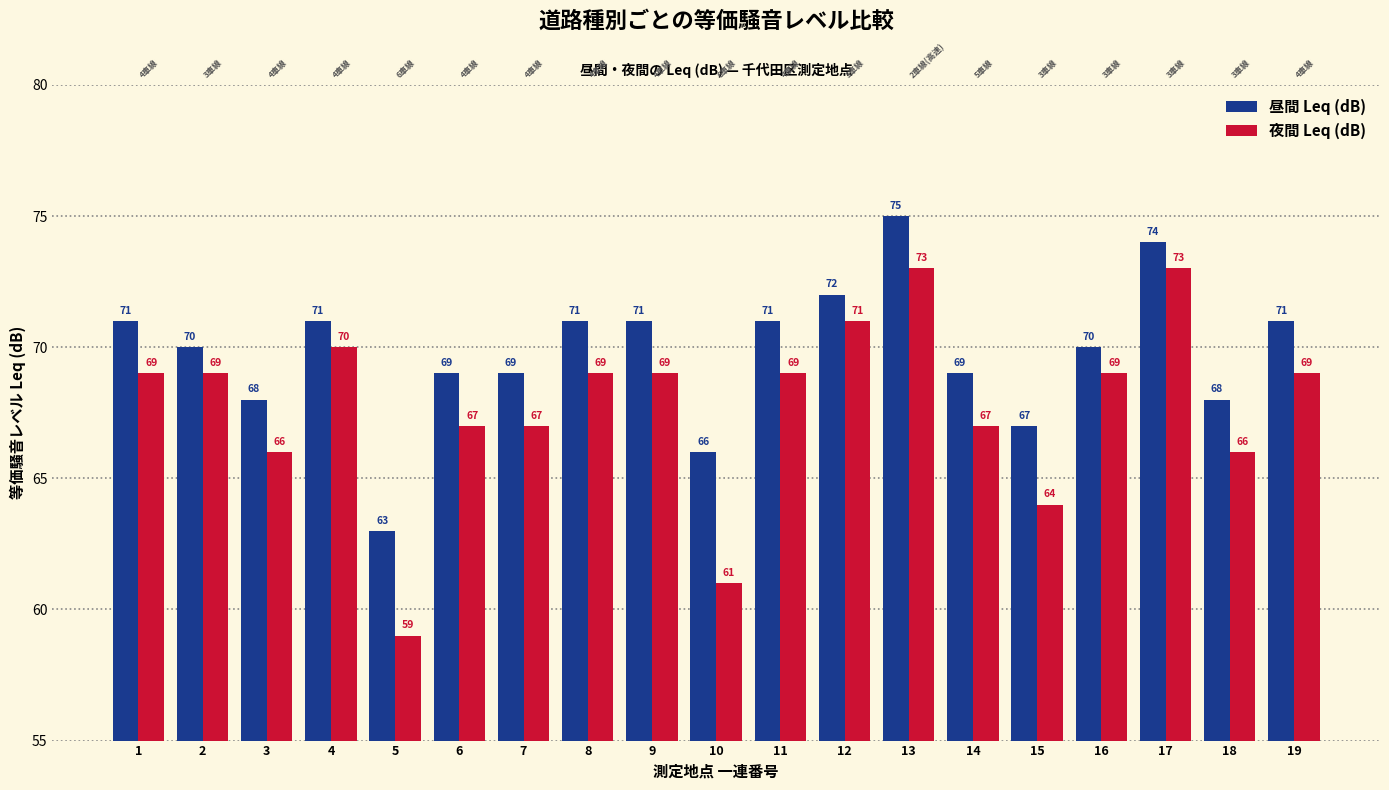

Which series has the largest range (max minus min)?

夜間 Leq (dB)